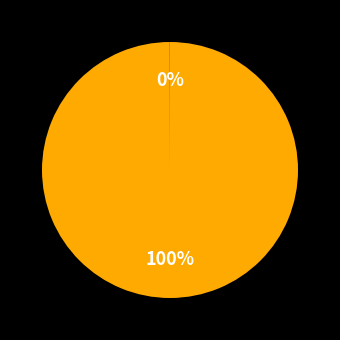

To the nearest percent, what is the difference between the largest and smallest slice percentages?

100%